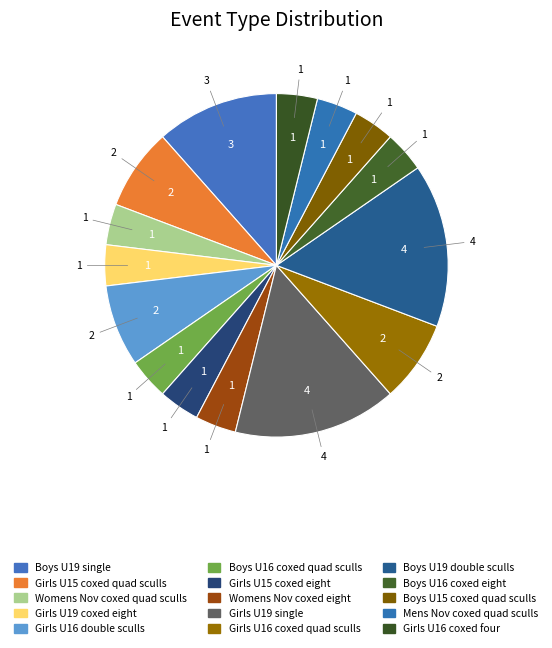

How many slices are in this pie chart?

15